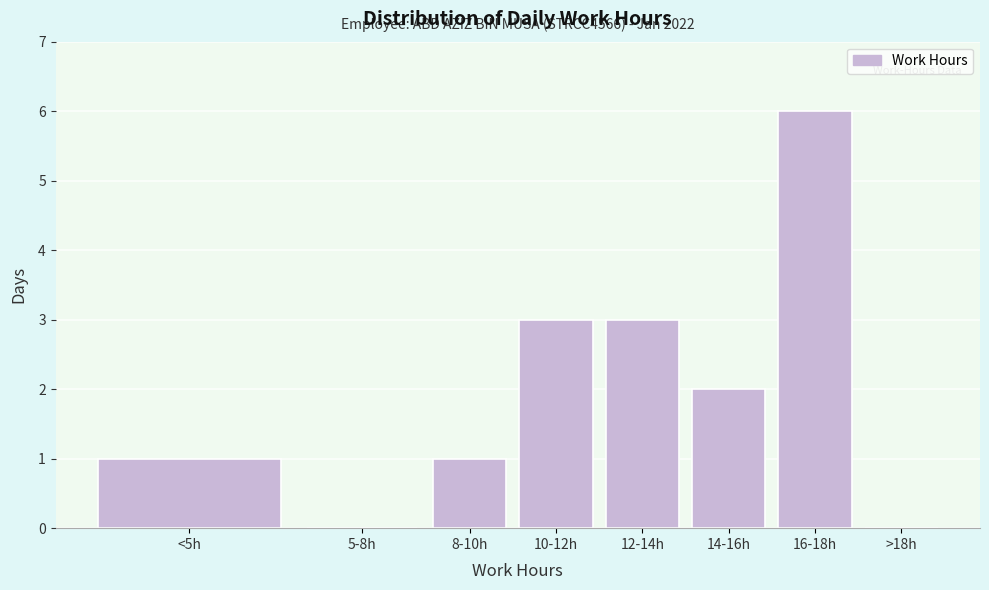

Reading left to right, extract all data points from this chart.

<5h=1	5-8h=0	8-10h=1	10-12h=3	12-14h=3	14-16h=2	16-18h=6	>18h=0